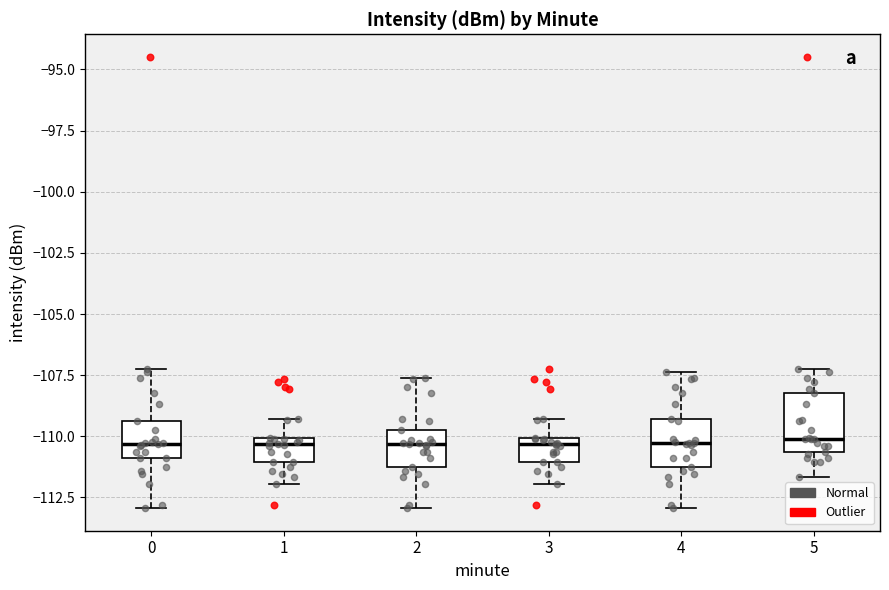

Reading left to right, transcribe this box plot: for each box, give where its median line is, the range the box spans, and where its two whiskers end, as read against the y-axis. The values are not printed on the chart, so give them approximately, as read against the axis.

0: median -110.5, box -111.0 to -109.5, whiskers -113.0 to -107.0
1: median -110.5, box -111.0 to -110.0, whiskers -112.0 to -109.5
2: median -110.5, box -111.0 to -110.0, whiskers -113.0 to -107.5
3: median -110.5, box -111.0 to -110.0, whiskers -112.0 to -109.5
4: median -110.5, box -111.0 to -109.5, whiskers -113.0 to -107.5
5: median -110.0, box -110.5 to -108.0, whiskers -111.5 to -107.0